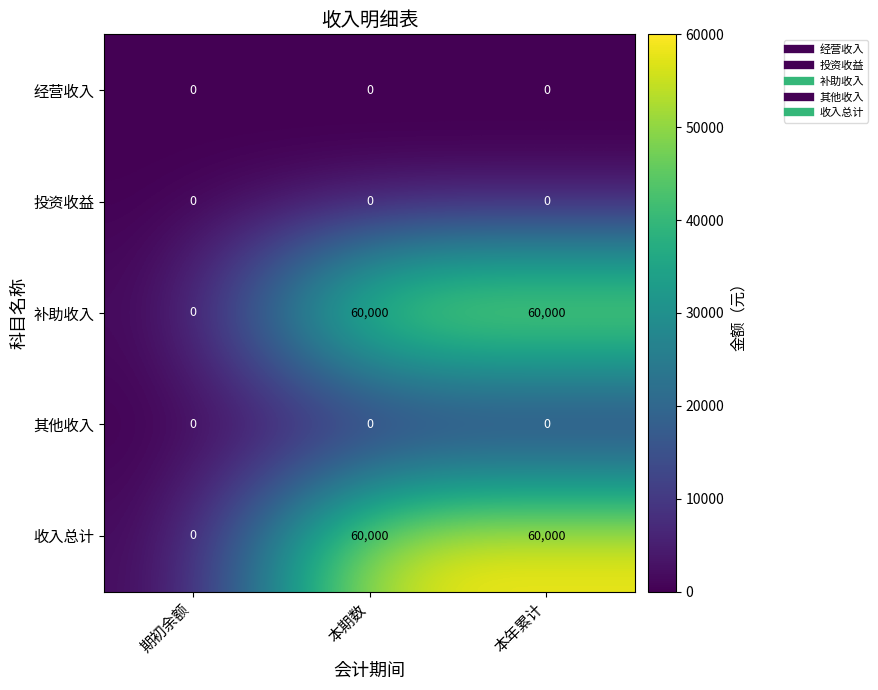

What is the highest value of the 补助收入 series?

60000